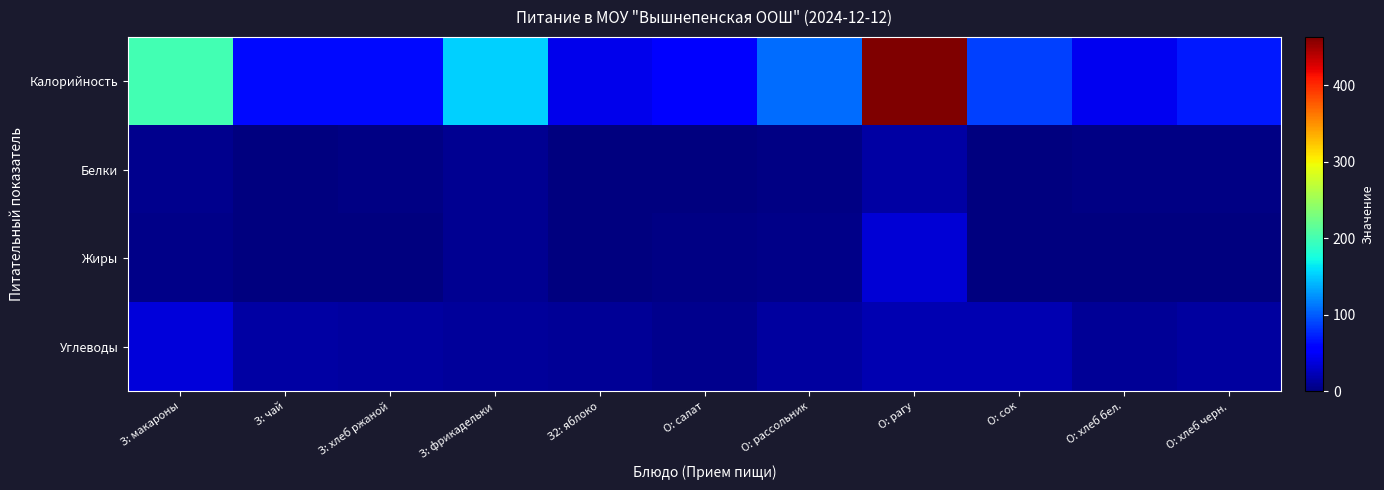

Which category has the lowest value across all series?

О: хлеб бел.